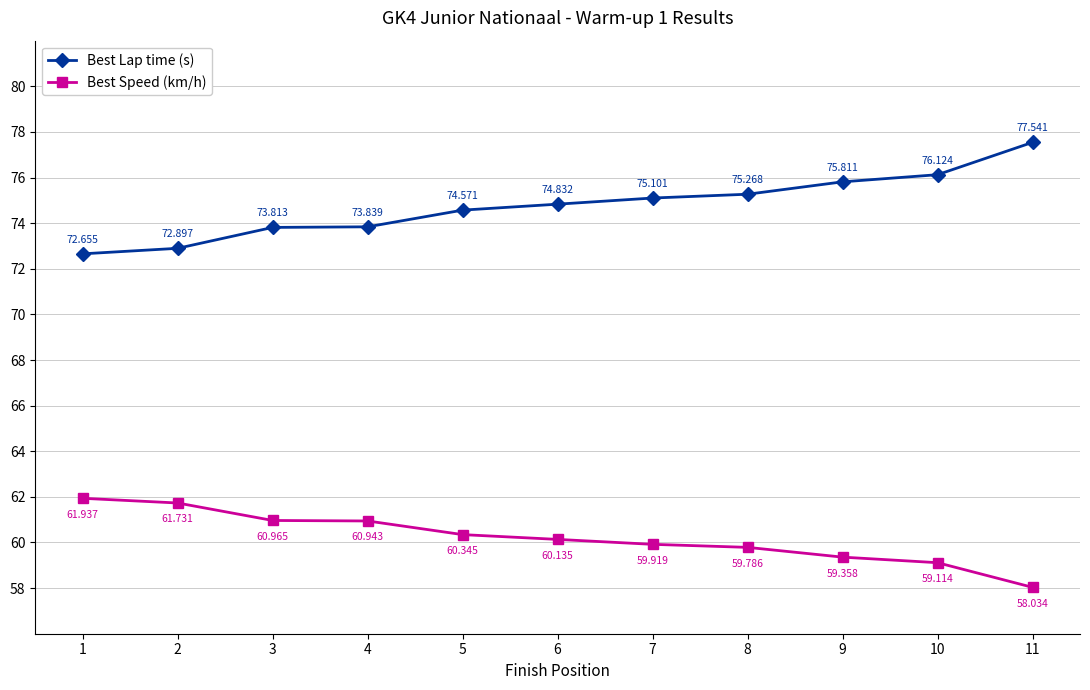

Reading left to right, list all the values displayed in this chart.

Best Lap time (s): 72.7	72.9	73.8	73.8	74.6	74.8	75.1	75.3	75.8	76.1	77.5
Best Speed (km/h): 61.9	61.7	61.0	60.9	60.3	60.1	59.9	59.8	59.4	59.1	58.0